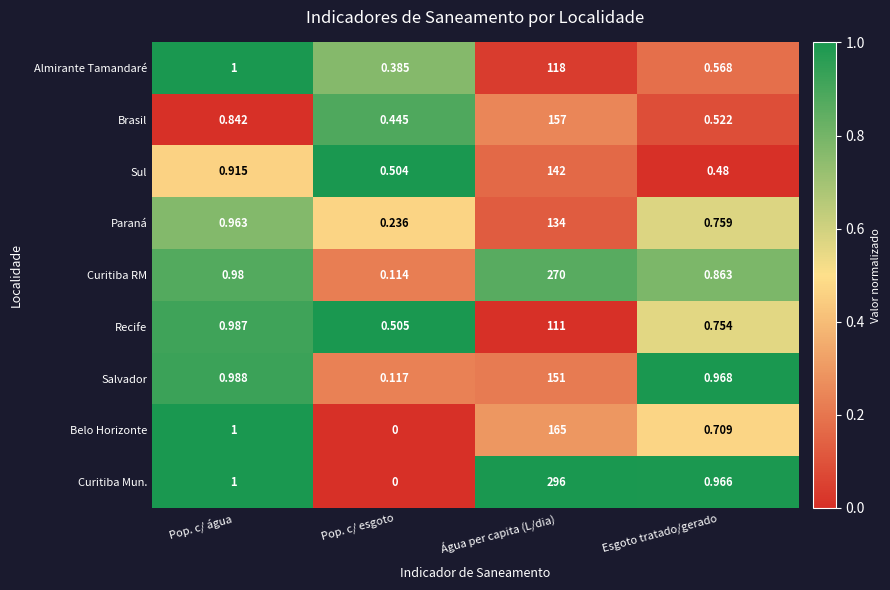

At which label is Sul closest to 71?

Pop. c/ água